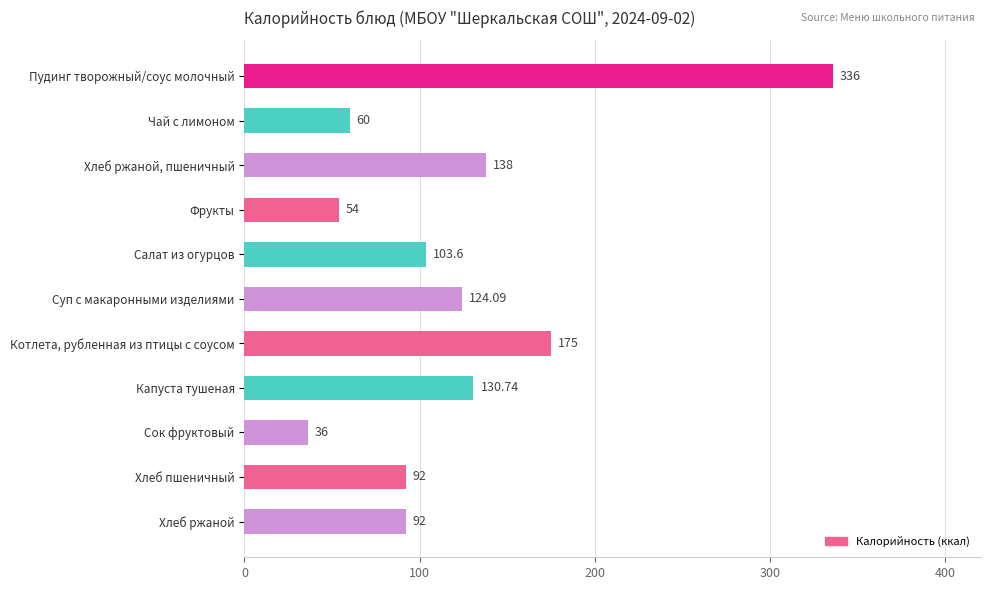

Approximately how many times larger is the value at Хлеб ржаной compared to Сок фруктовый?

2.6